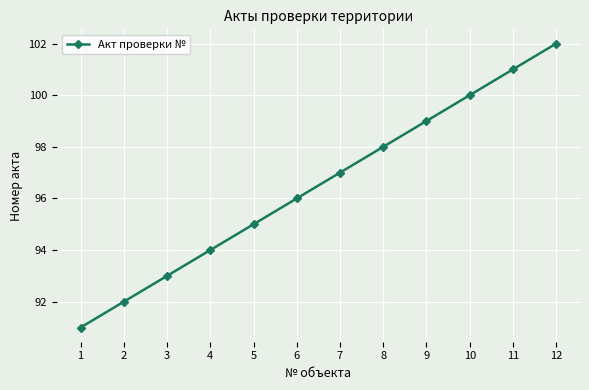

Reading left to right, extract all data points from this chart.

1=91	2=92	3=93	4=94	5=95	6=96	7=97	8=98	9=99	10=100	11=101	12=102